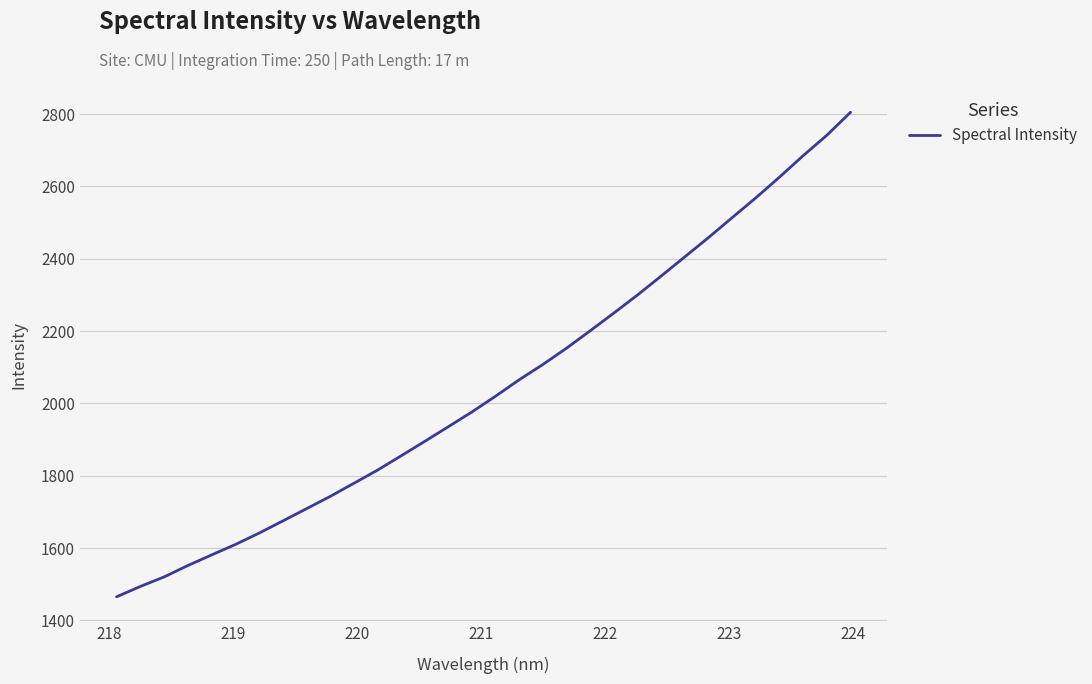

What is the smallest value displayed?

1465.4